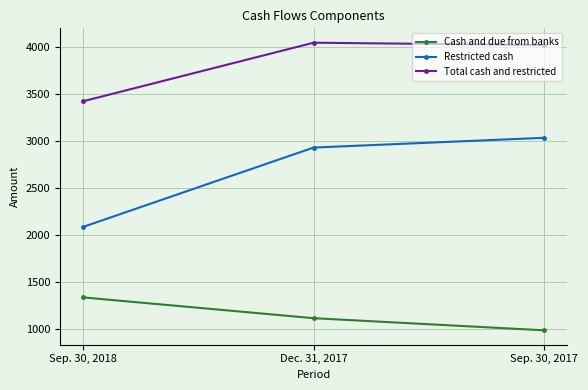

What is the total value across all series at Sep. 30, 2017?

8038